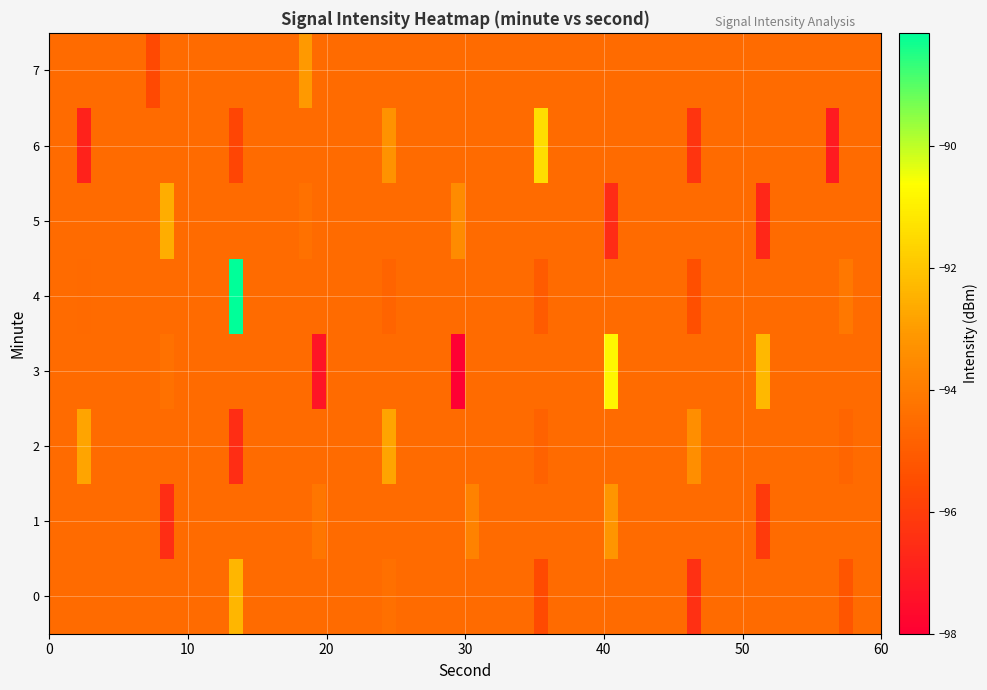

At which label does 2 reach its minimum?

13